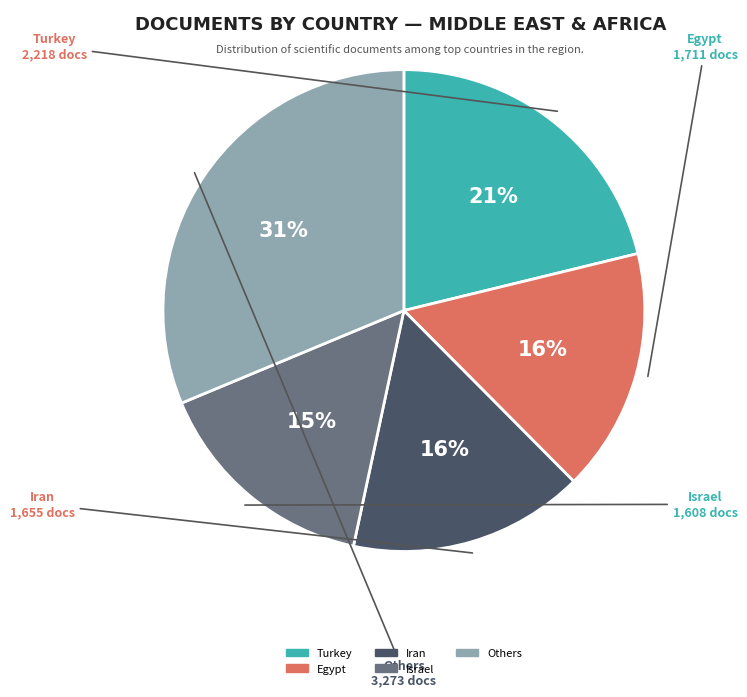

To the nearest percent, what is the difference between the largest and smallest slice percentages?

16%